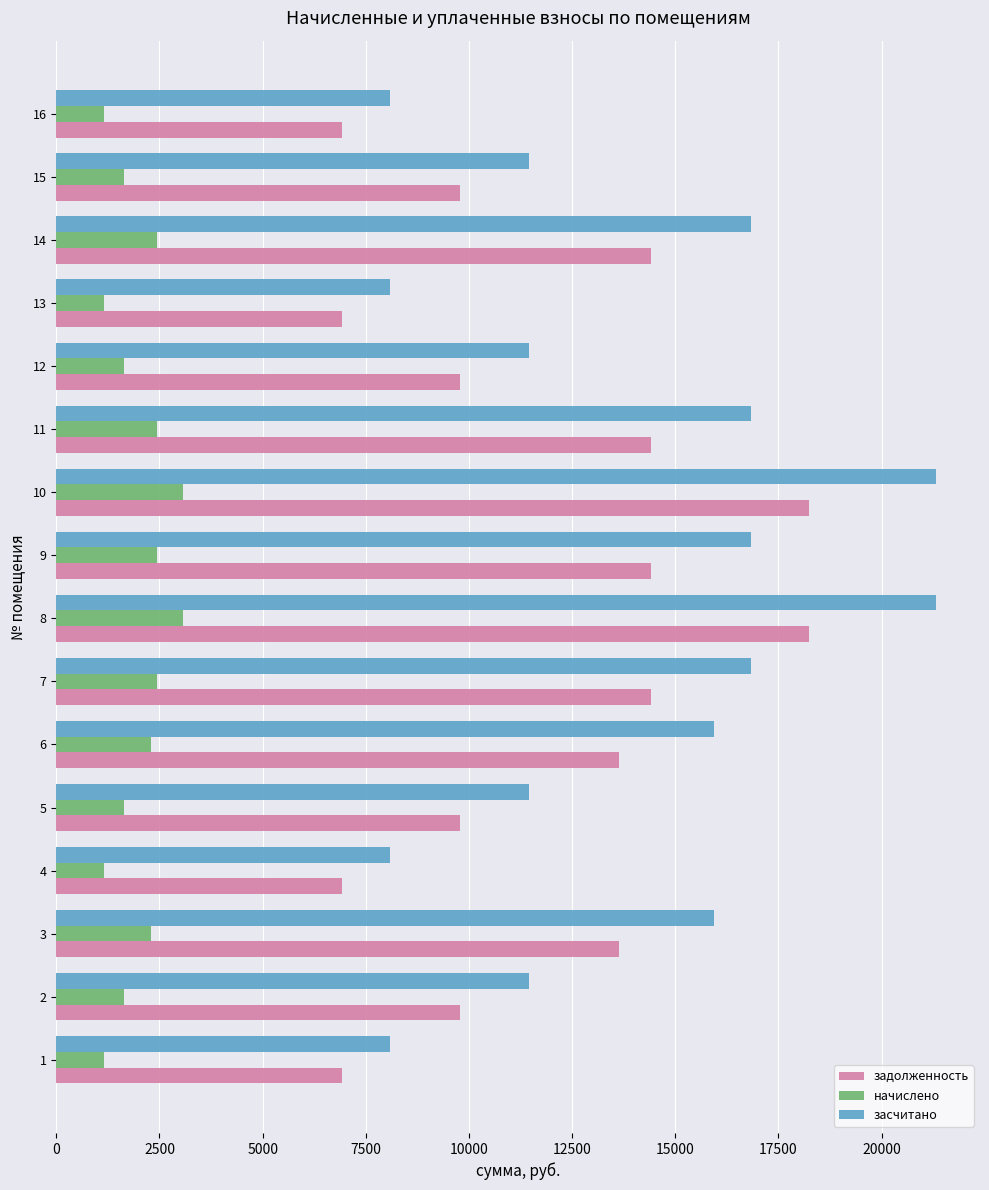

What is the minimum value shown in the chart?

1166.4